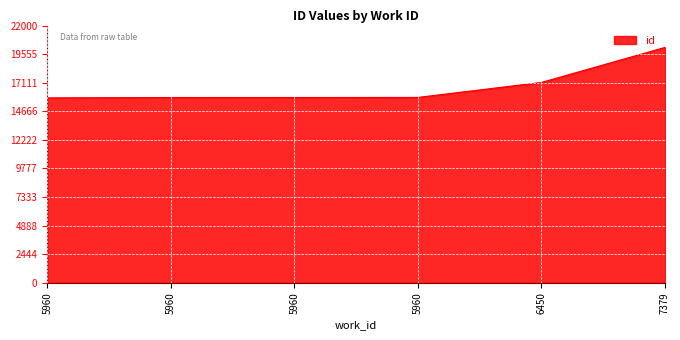

How many distinct data groups are displayed?

1